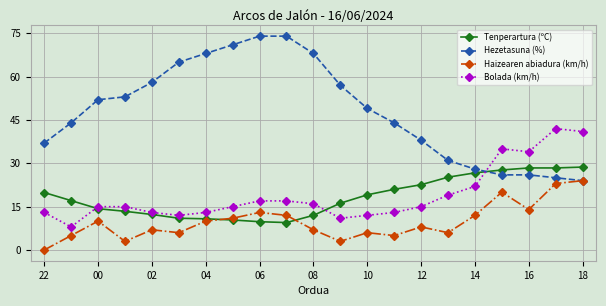

How many categories are shown in the chart?

21